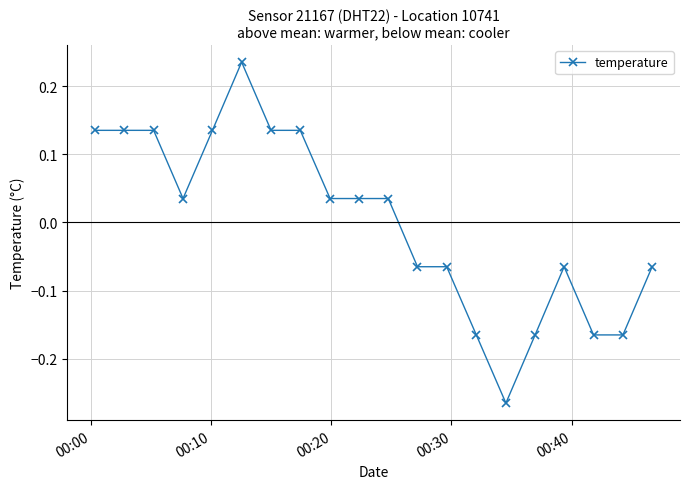

What is the difference between the second highest and second lowest values?

0.3